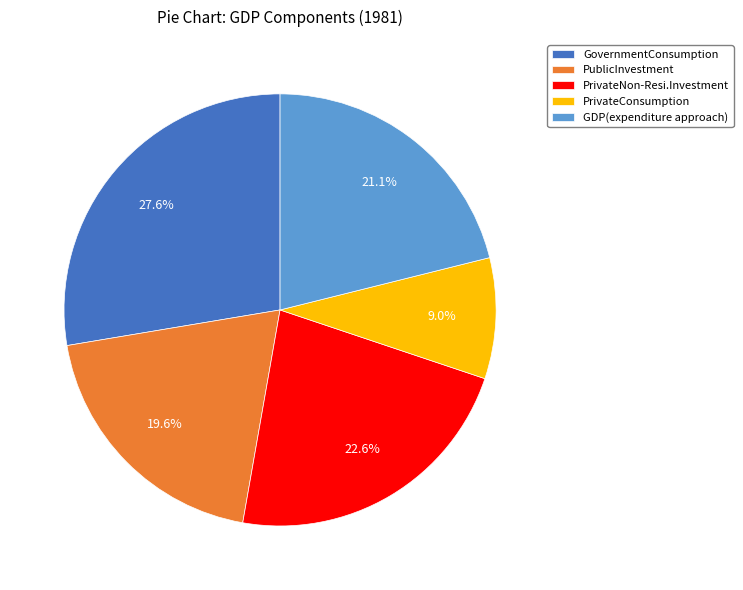

Do GovernmentConsumption and PublicInvestment together represent more than half of the pie?

No